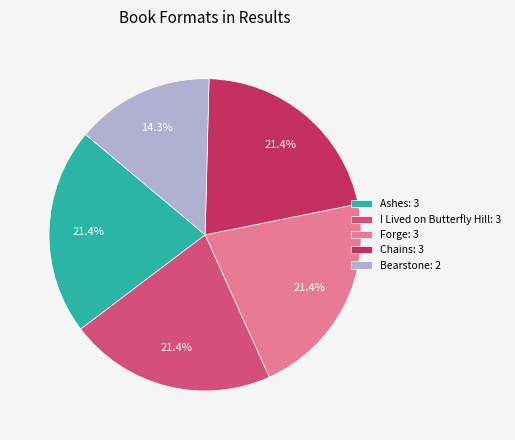

Approximately how many times larger is the value at Chains: 3 compared to Forge: 3?

1.0